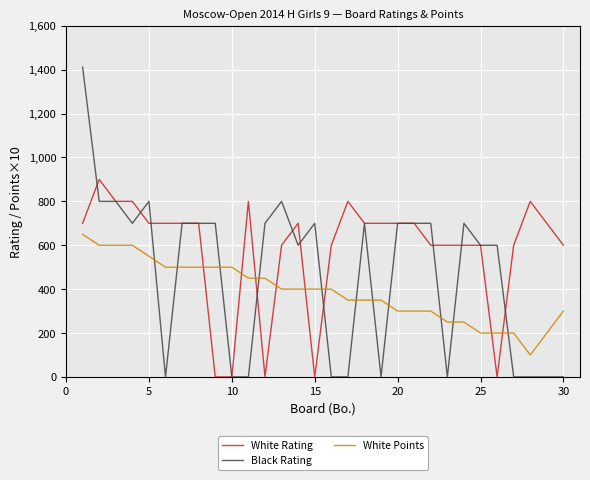

Which series has the largest total across all categories?

White Rating